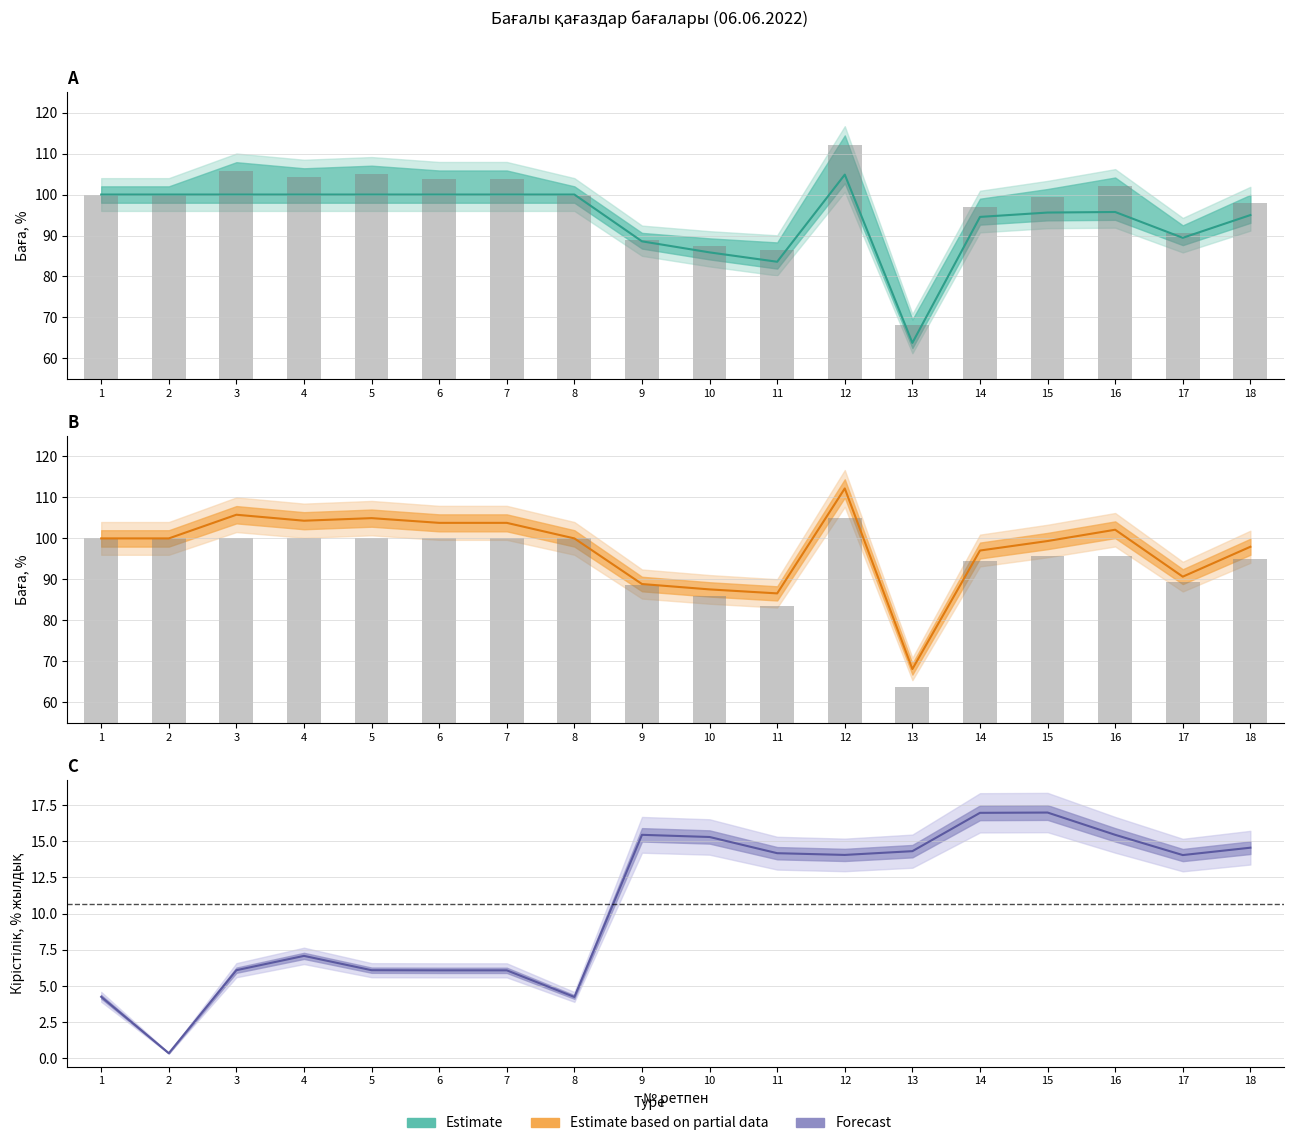

Rank the series by their maximum value, from highest to lowest.

Есептесу (кір), Есептесу бағасы, Өтеуге дейінгі кірістілік